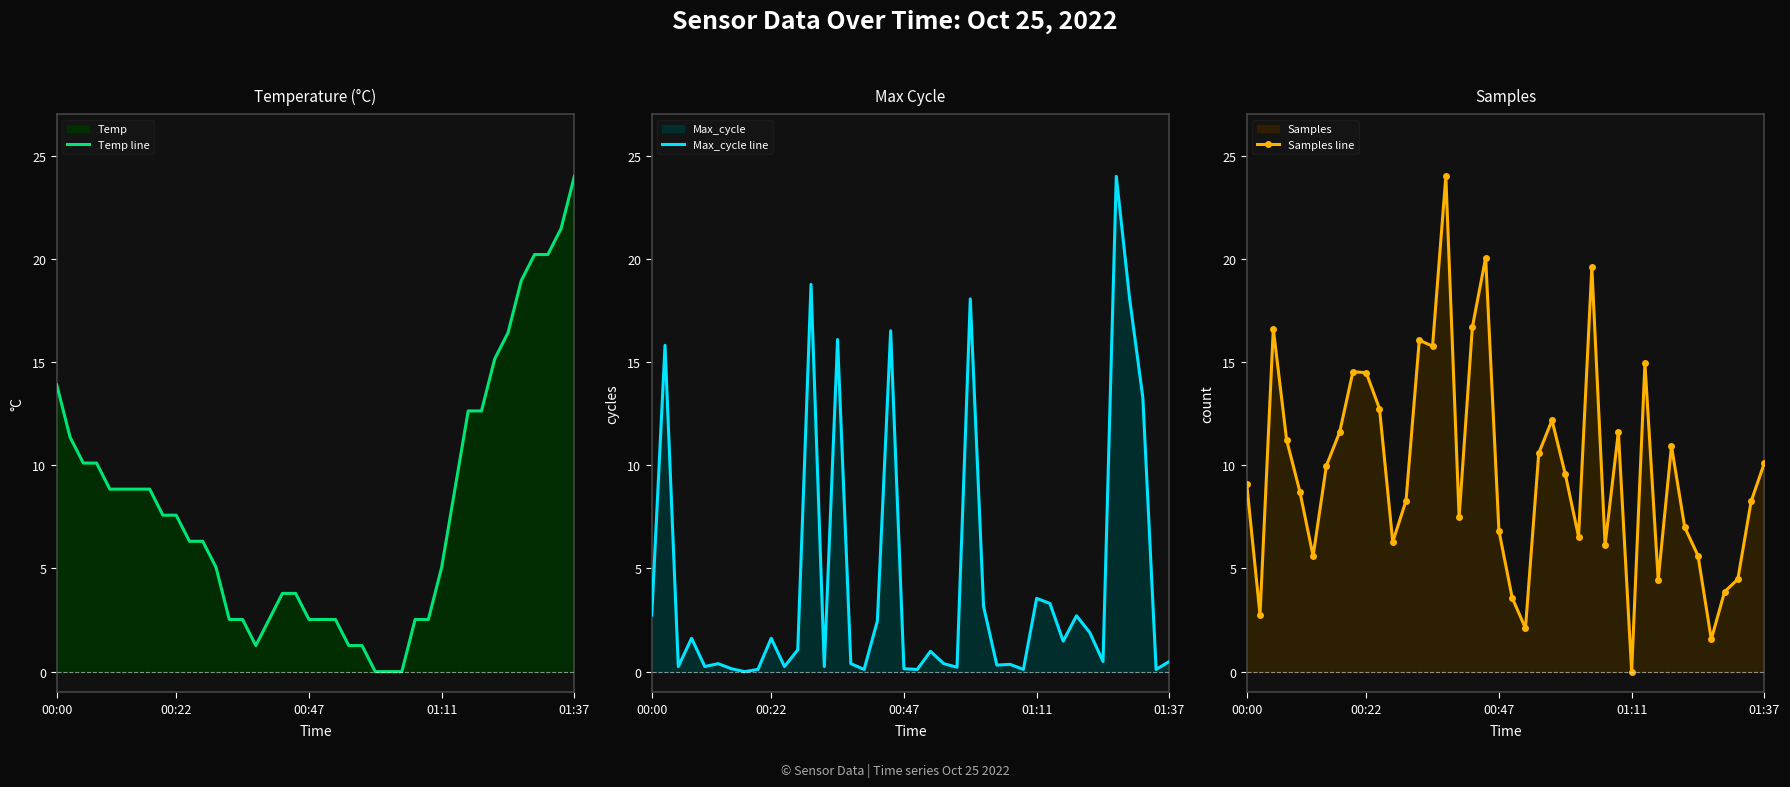

Where is the first local minimum for Temp line?

15